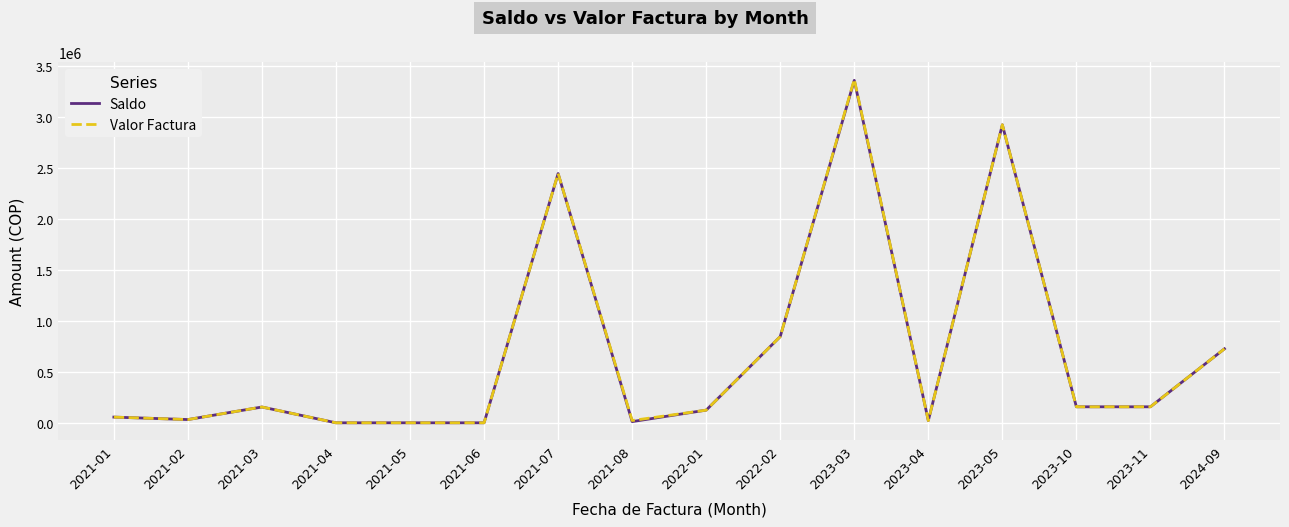

Count the number of categories in the chart.

16